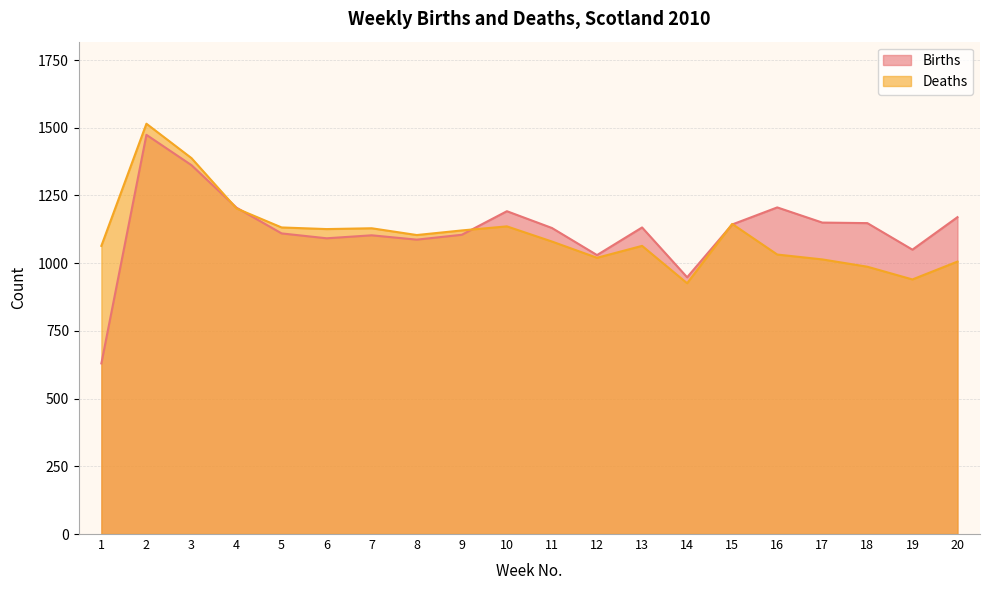

In Births, how many points are higher than both neighbors (excluding endpoints)?

5